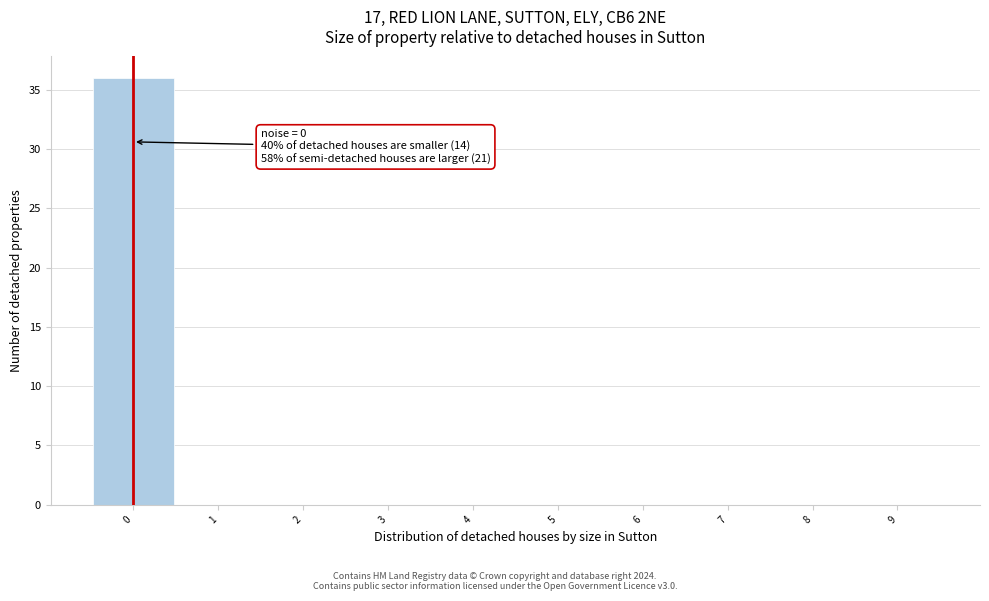

Over which range of the x-axis is the bar tallest?

-0.5 to 0.5